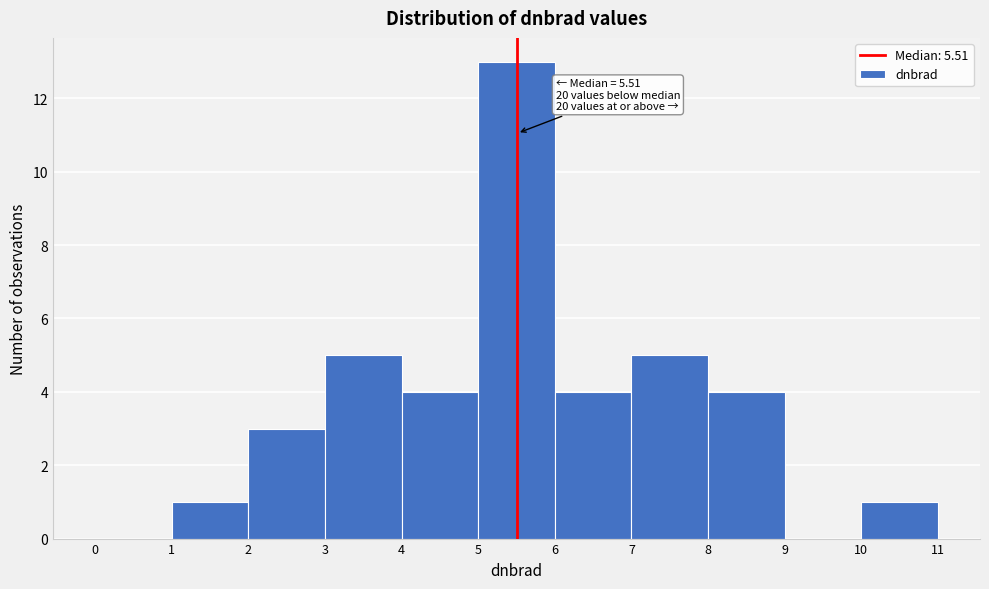

Over which range of the x-axis is the bar tallest?

5 to 6